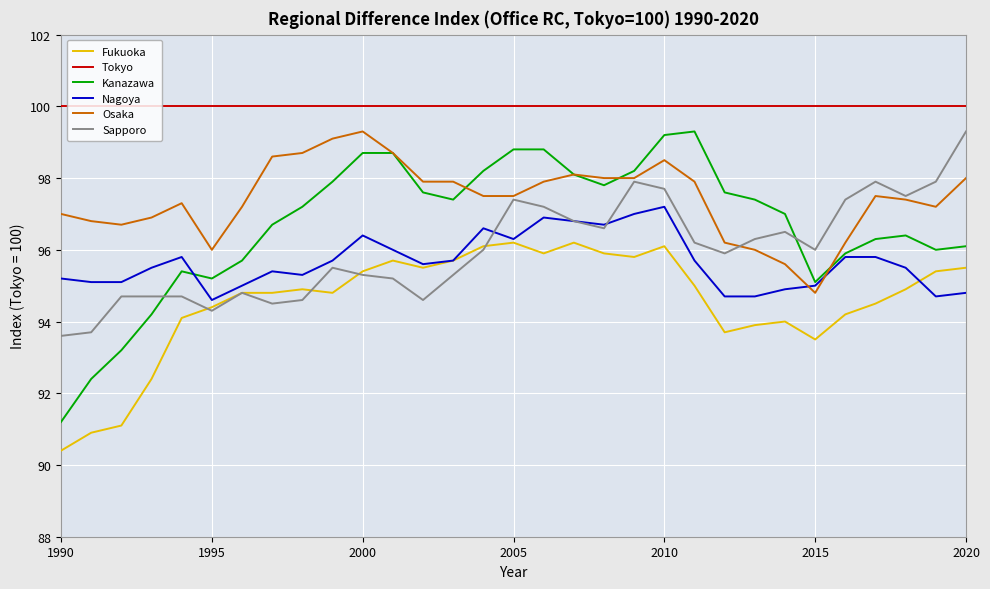

What is the minimum value shown in the chart?

90.4